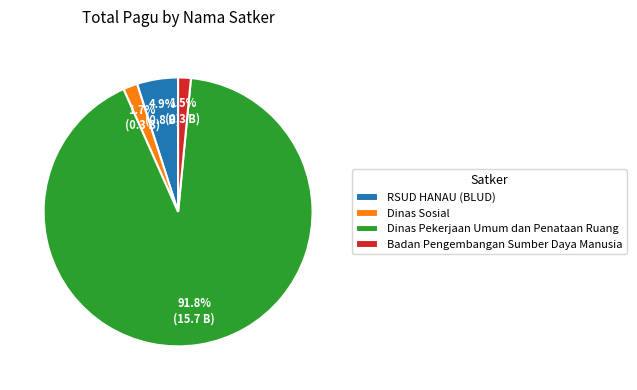

What is the largest slice in the pie chart?

Dinas Pekerjaan Umum dan Penataan Ruang